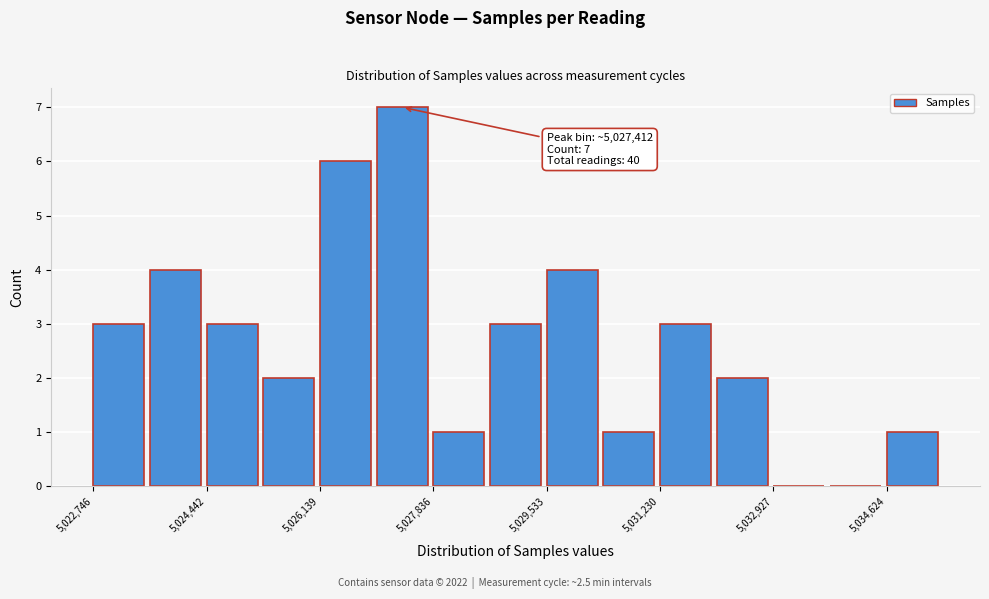

Which range on the x-axis has the tallest bar?

5027000 to 5027800